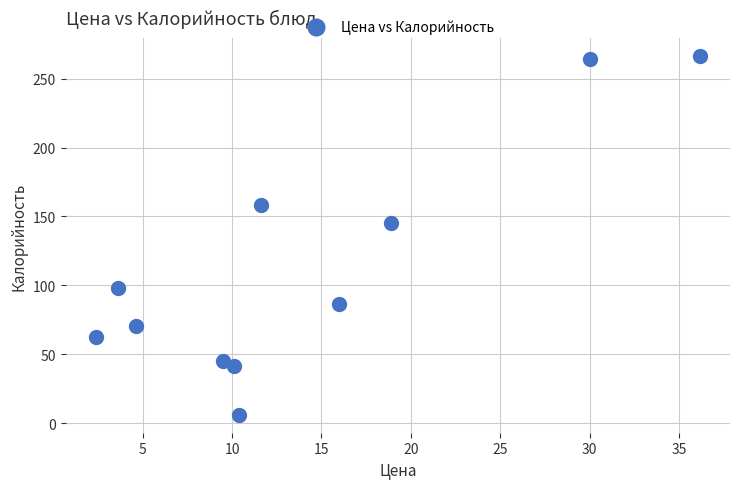

What Y value in the scatter plot is closest to 136?

145.1